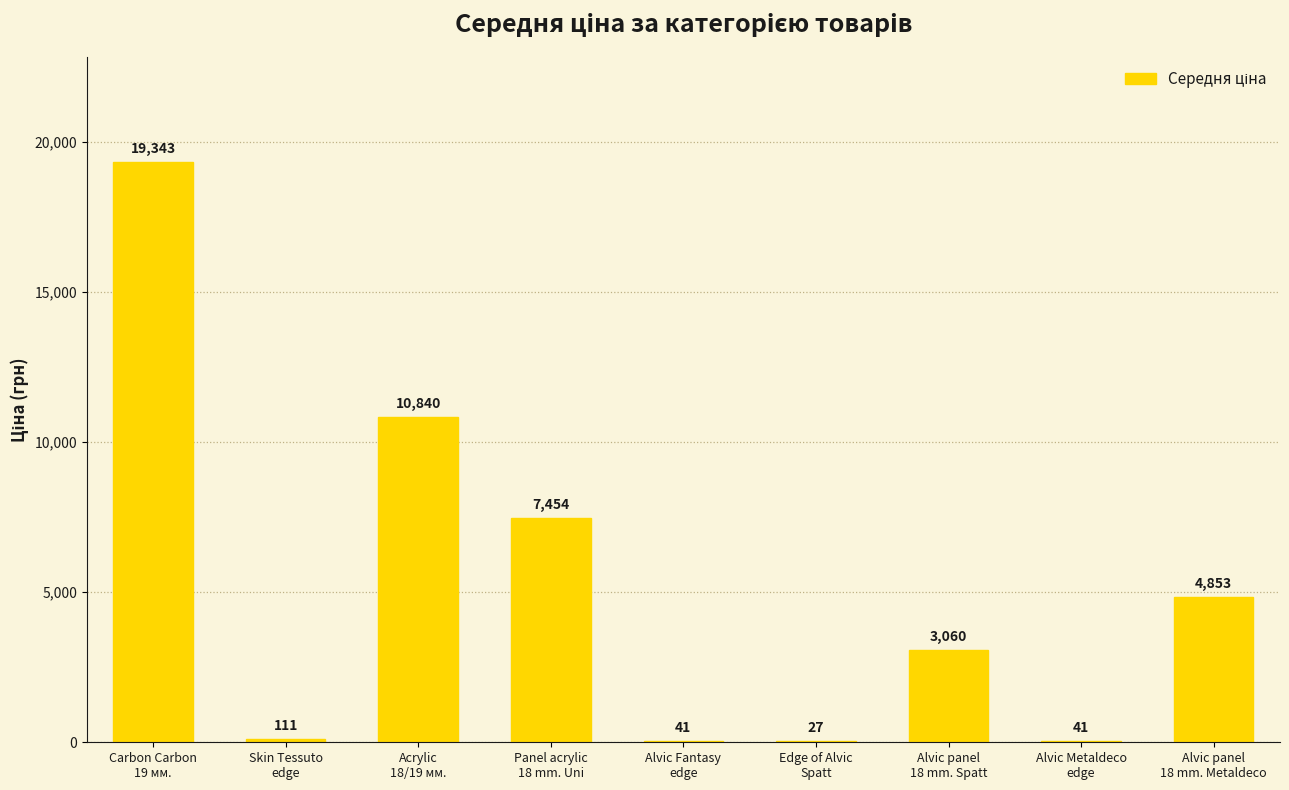

What is the maximum value shown in the chart?

19343.1